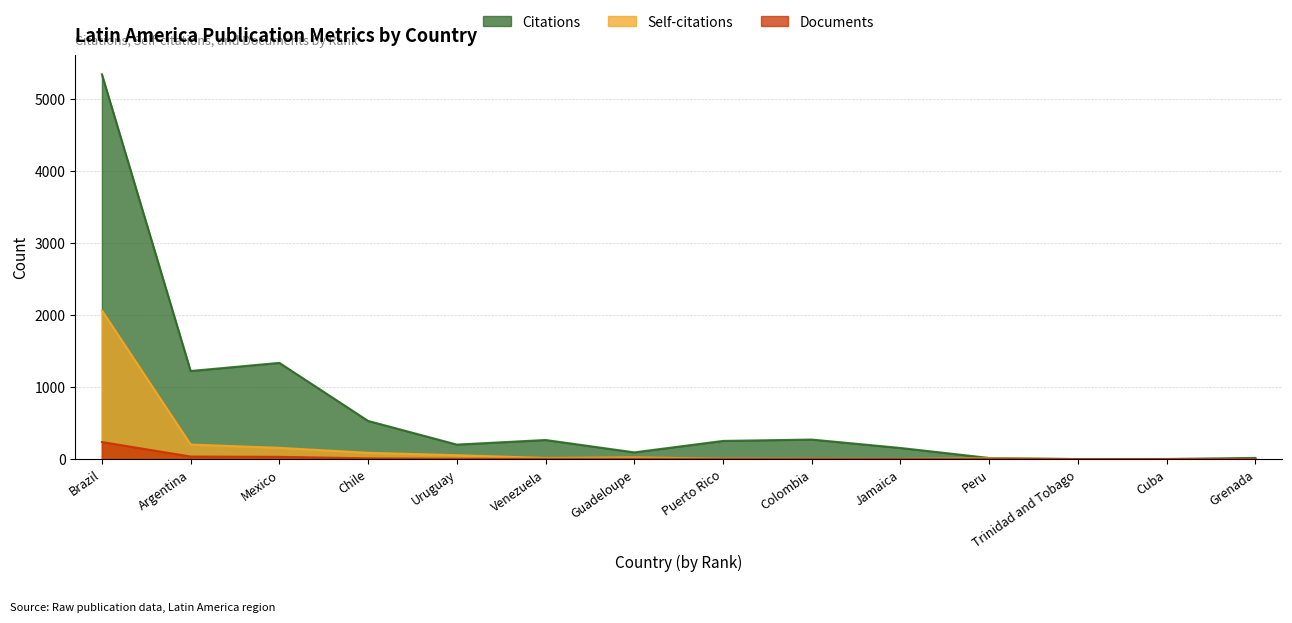

What is the difference between the maximum and minimum values in the Citations series?

5348